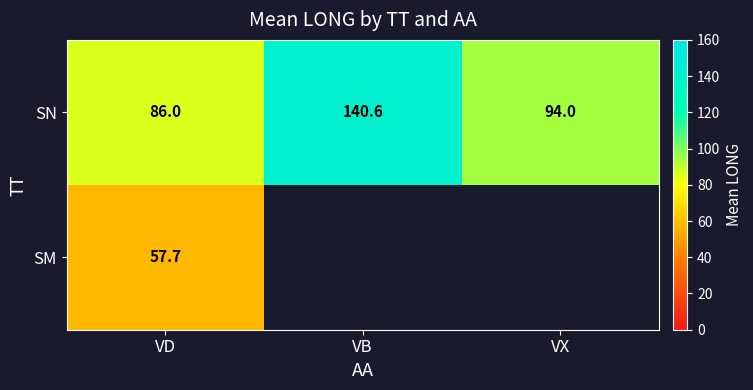

Between VD and VB, which is larger?

VB